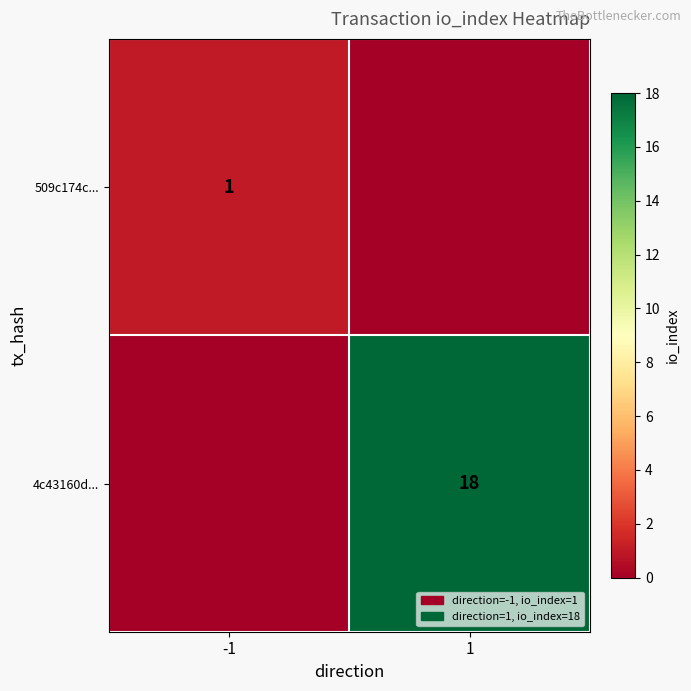

The 4c43160d... series shows 18 at 1. True or false?

True